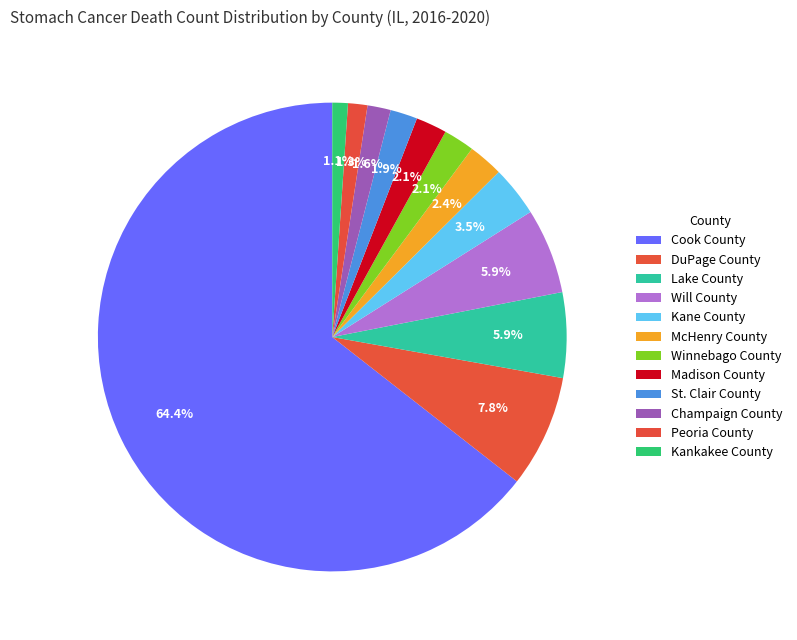

Rank the categories by value from lowest to highest.

Kankakee County, Peoria County, Champaign County, St. Clair County, Winnebago County, Madison County, McHenry County, Kane County, Lake County, Will County, DuPage County, Cook County